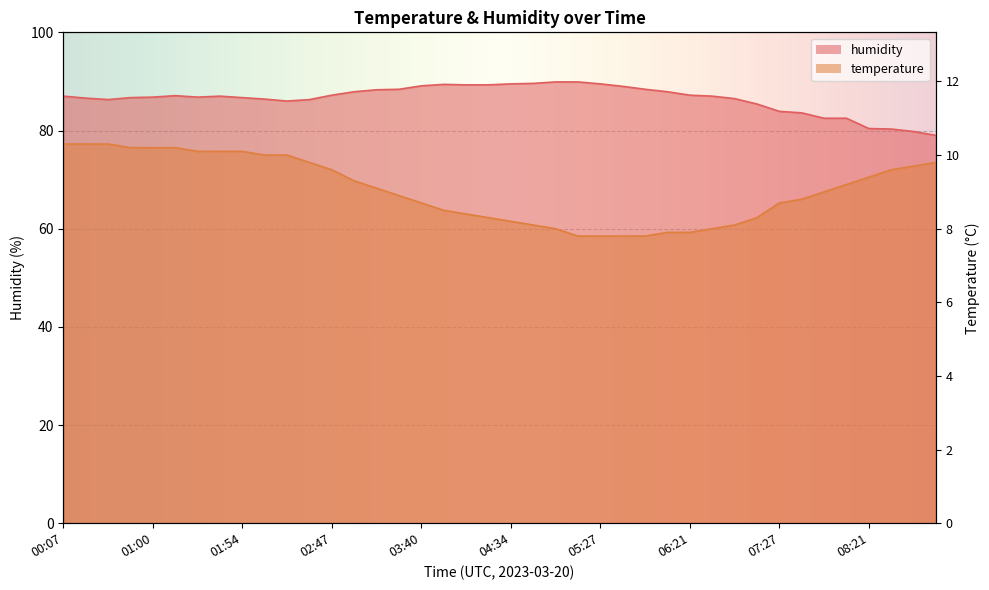

What is the difference between the temperature values at 01:54 and 05:54?

17.2